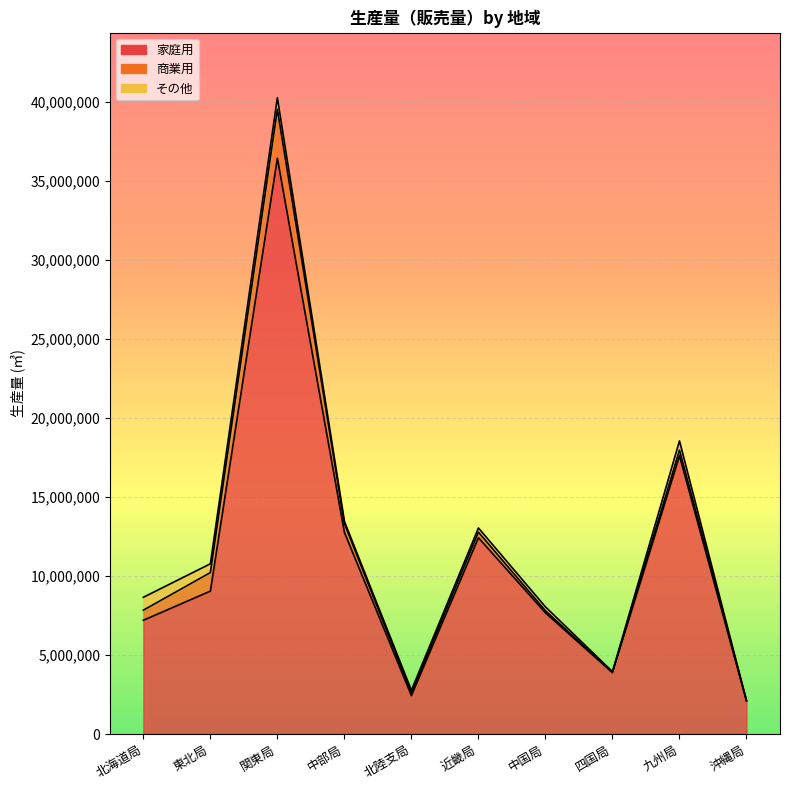

Reading left to right, transcribe all the data shown in this chart.

家庭用: 7202492	9047684	36450832	12766410	2432077	12427794	7671945	3880969	17619571	2091021
商業用: 638273	1172371	3098029	563770	154651	352532	133120	28679	354607	13473
その他: 816786	558148	738476	131842	182835	266159	244887	40033	583493	3040